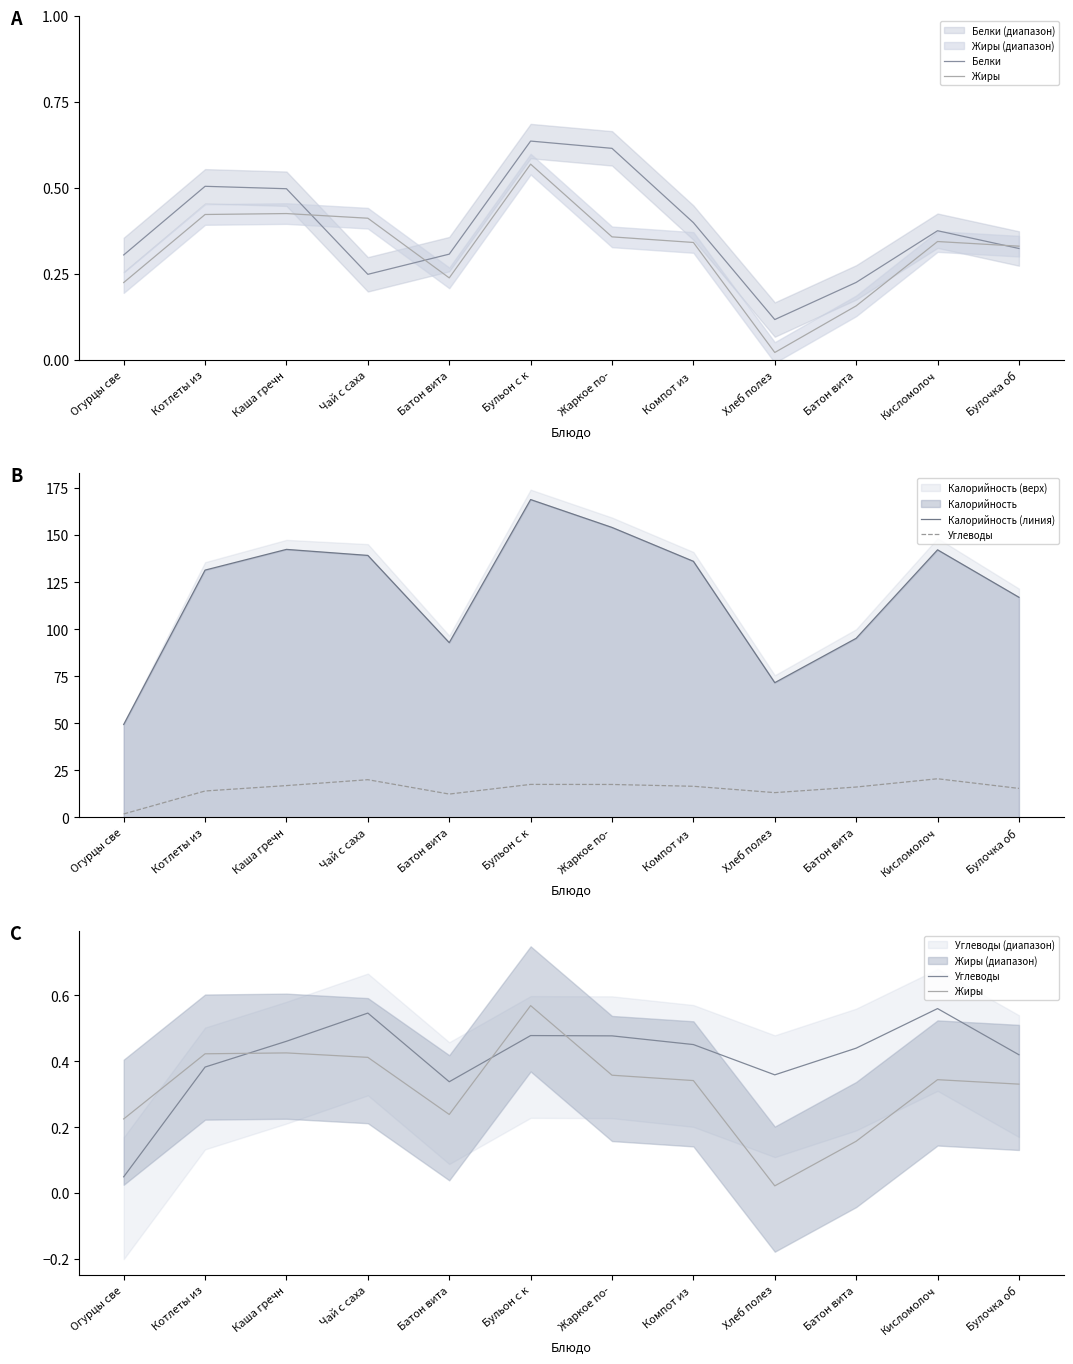

How many times do Углеводы and Жиры cross each other?

3